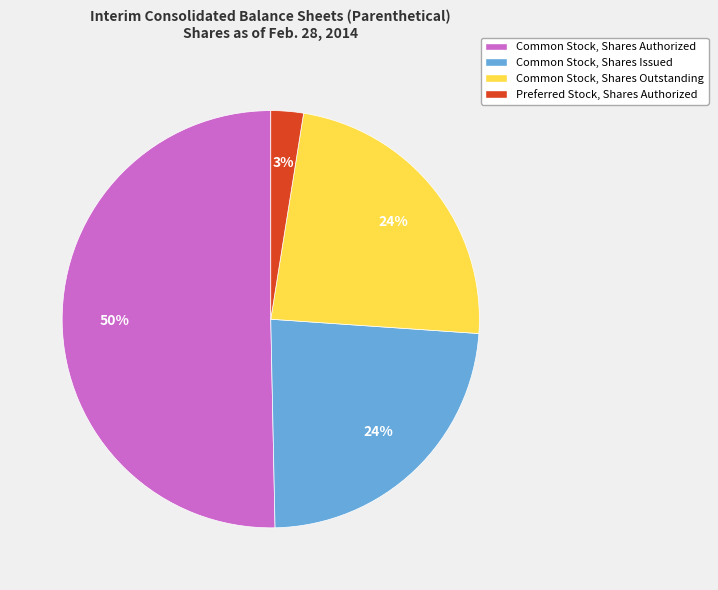

Which slice is the largest?

Common Stock, Shares Authorized